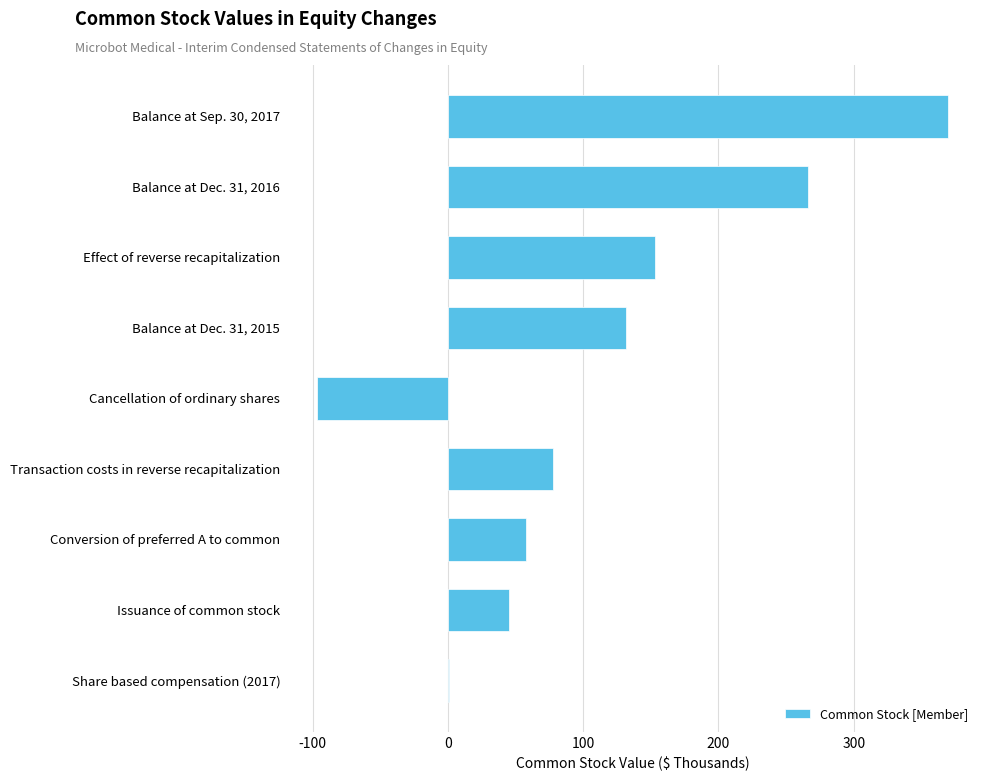

At which category does the chart reach its peak across all series?

Balance at Sep. 30, 2017